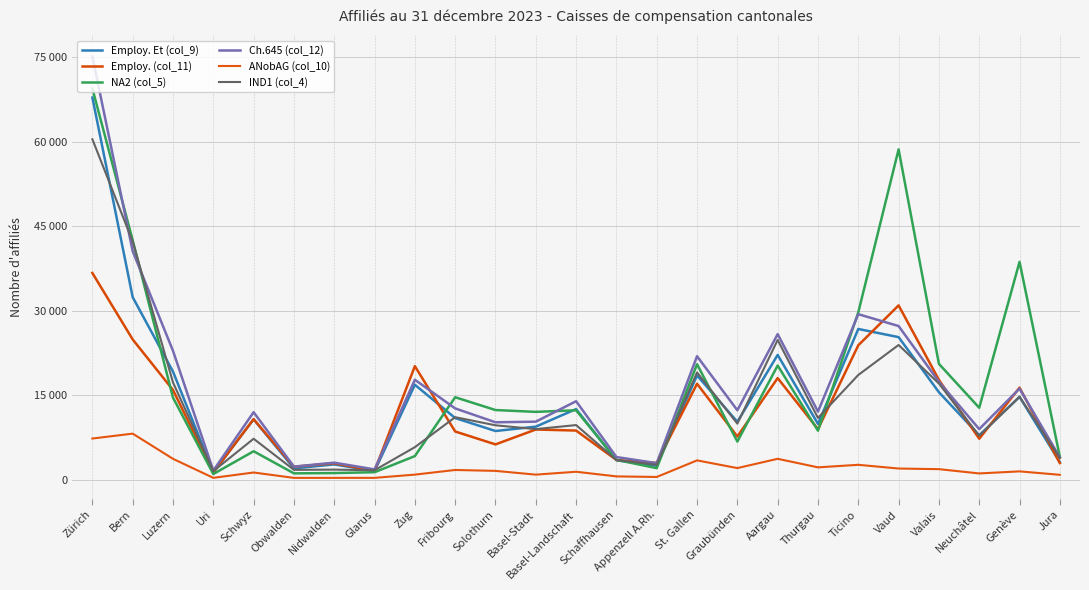

At how many categories does at least one series exceed 59297?

1